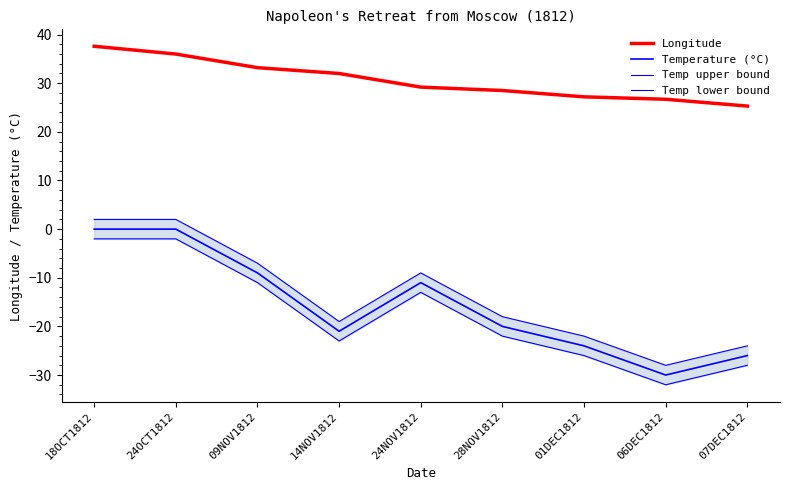

How many data points does each series have?

9